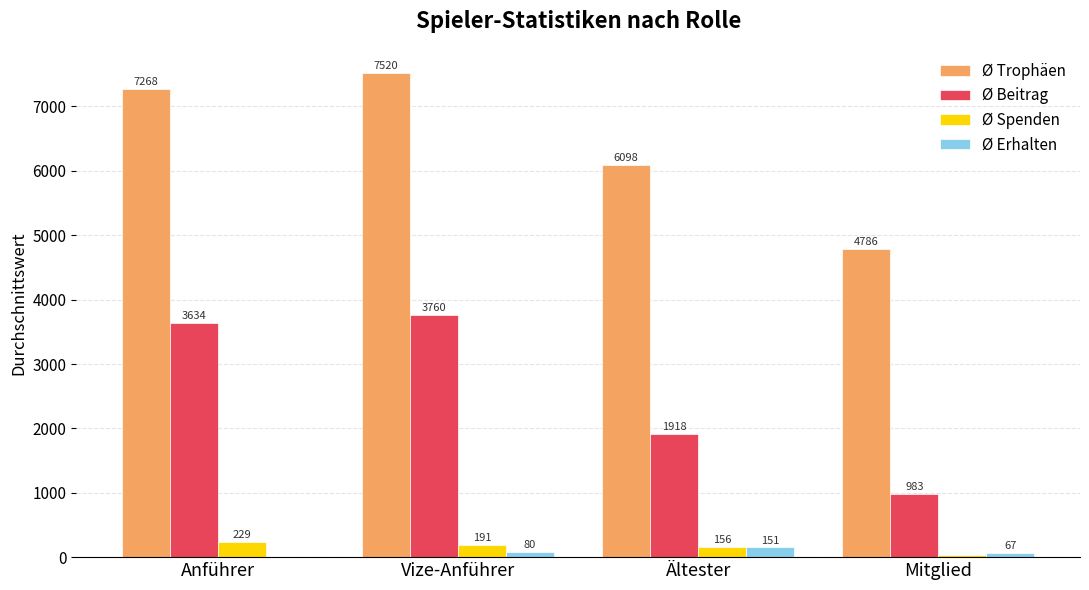

How many groups of bars are there?

4